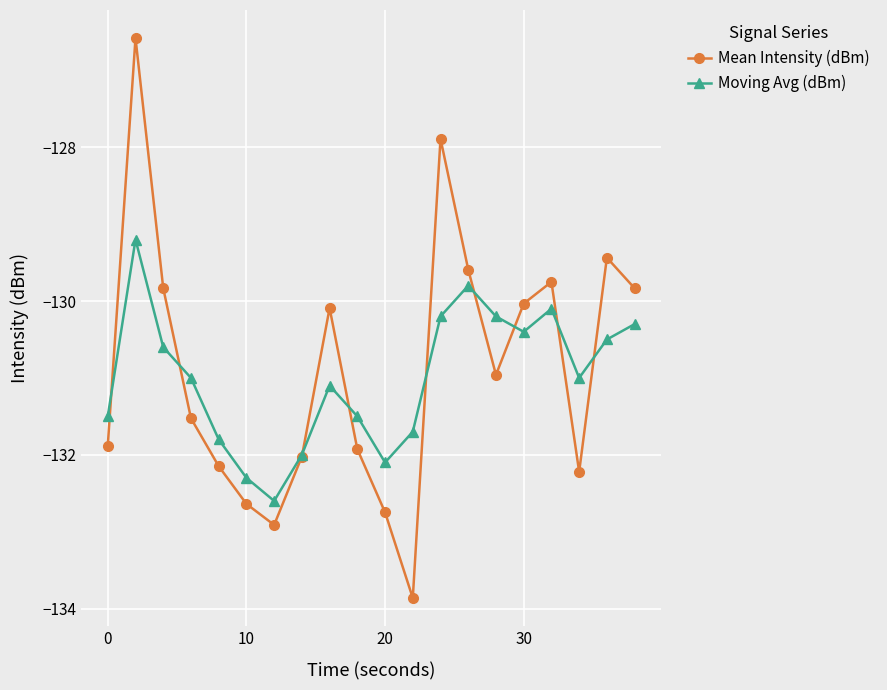

Which series ends up on top after the final intersection of Mean Intensity (dBm) and Moving Avg (dBm)?

Mean Intensity (dBm)